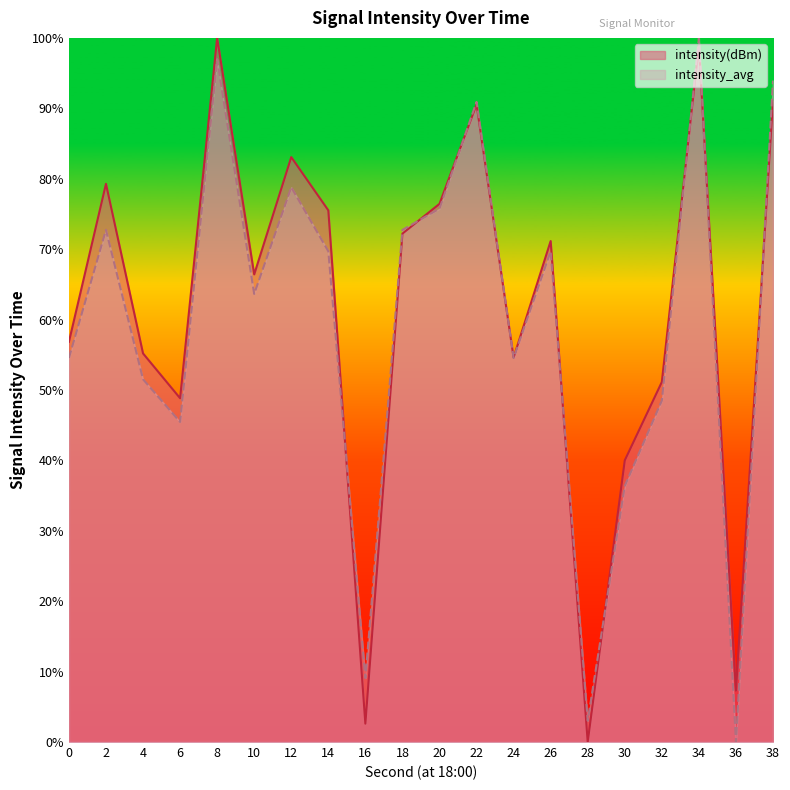

In intensity_avg, how many points are lower than both neighbors (excluding endpoints)?

6